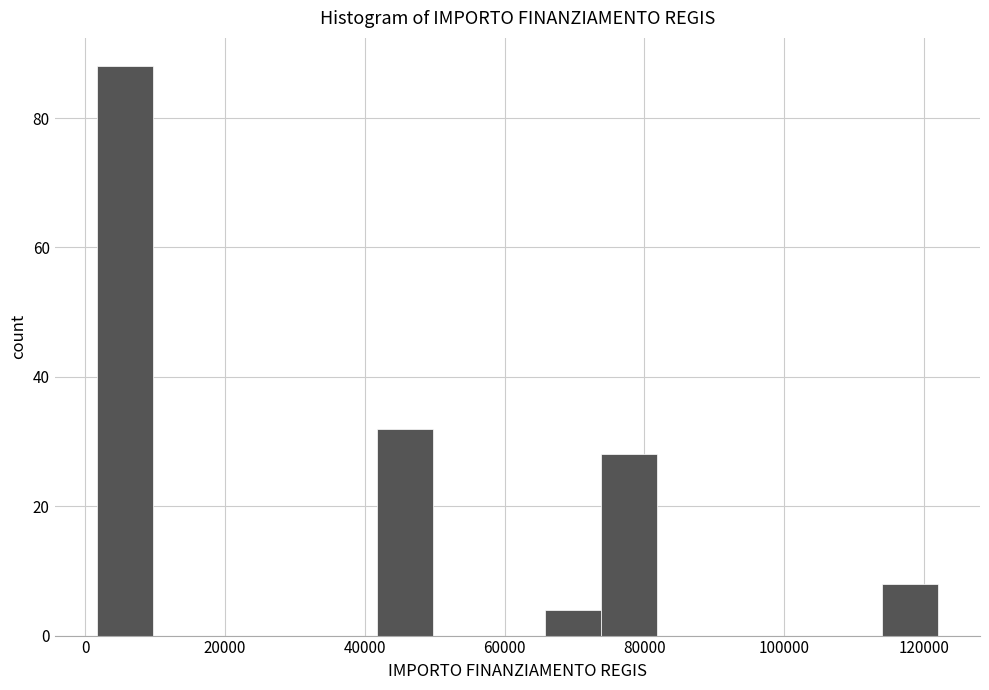

Reading left to right, list every bar in this chart as the range it spans on the x-axis followed by its height. Neither the bar edges nor the heights are printed on the chart, so give them approximately, as read against the axes.

2000 to 10000: 88
10000 to 18000: 0
18000 to 26000: 0
26000 to 34000: 0
34000 to 42000: 0
42000 to 50000: 32
50000 to 58000: 0
58000 to 66000: 0
66000 to 74000: 4
74000 to 82000: 28
82000 to 90000: 0
90000 to 98000: 0
98000 to 106000: 0
106000 to 114000: 0
114000 to 122000: 8